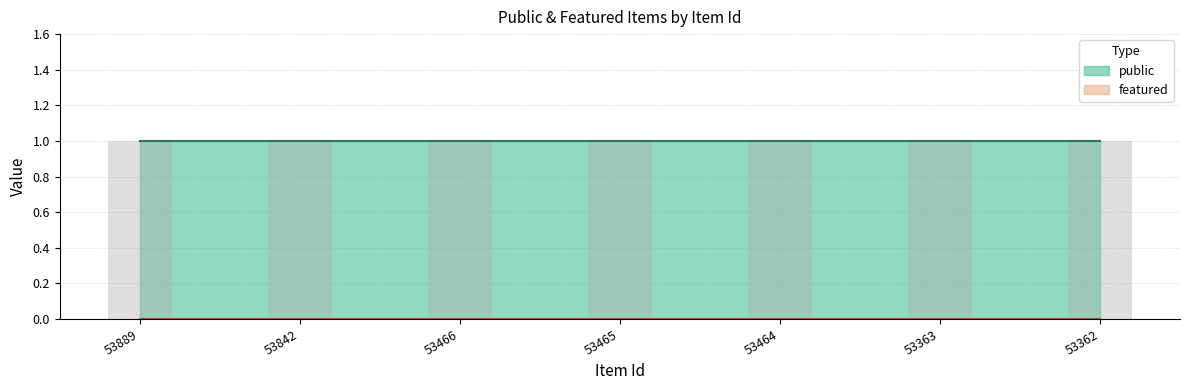

Reading right to left, extract all data points from this chart.

public: 53362=1	53363=1	53464=1	53465=1	53466=1	53842=1	53889=1
featured: 53362=0	53363=0	53464=0	53465=0	53466=0	53842=0	53889=0